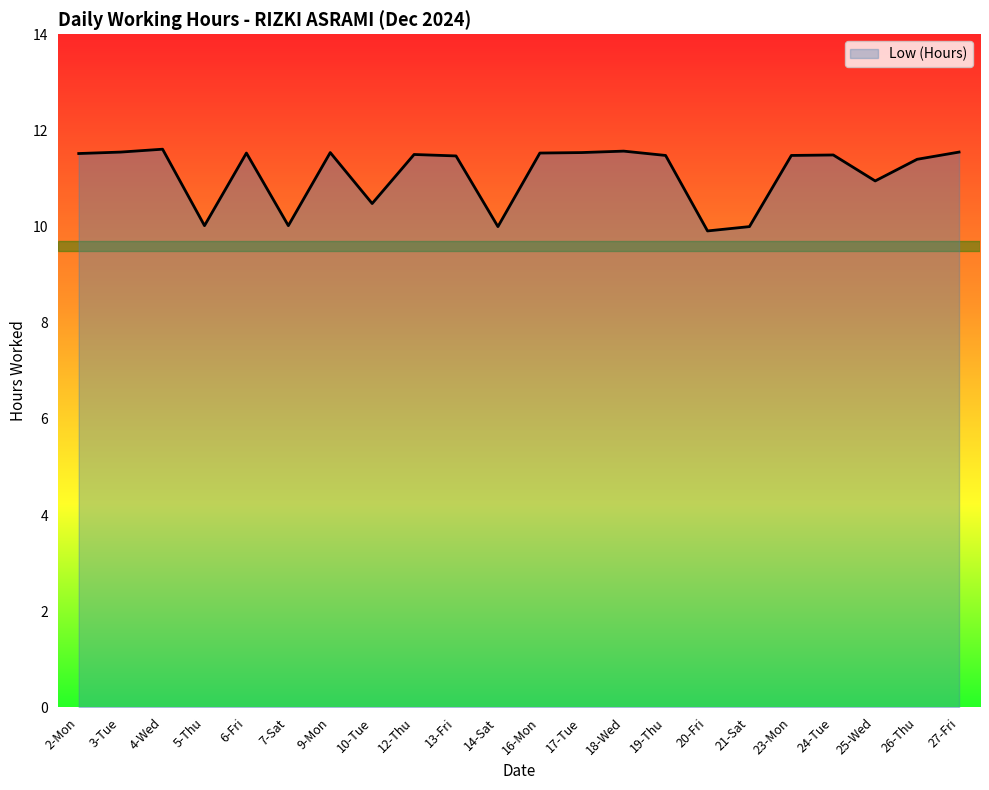

What position from the left is 26-Thu?

21